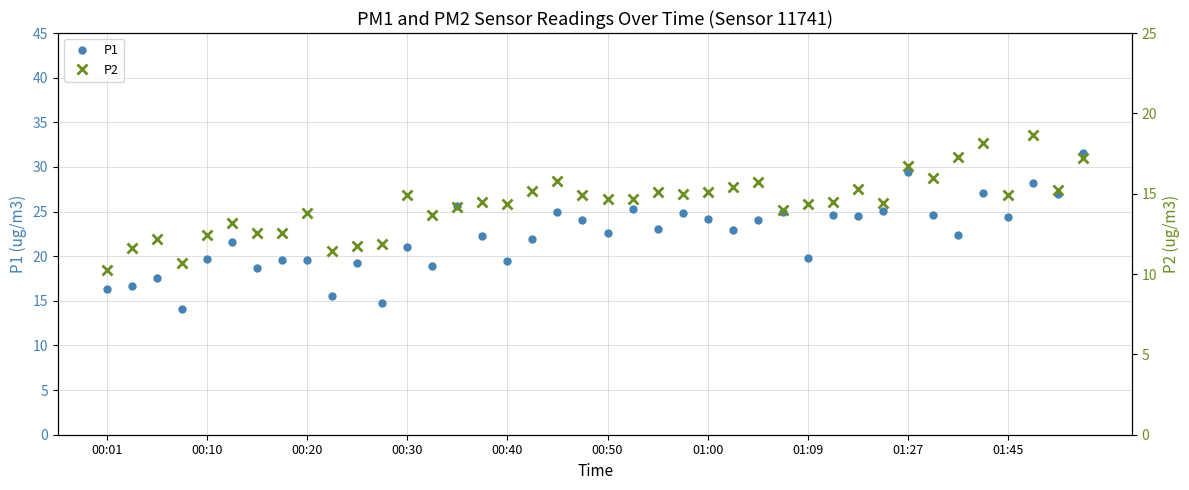

True or false: P1 has more than 0 points higher than both neighbors.

True